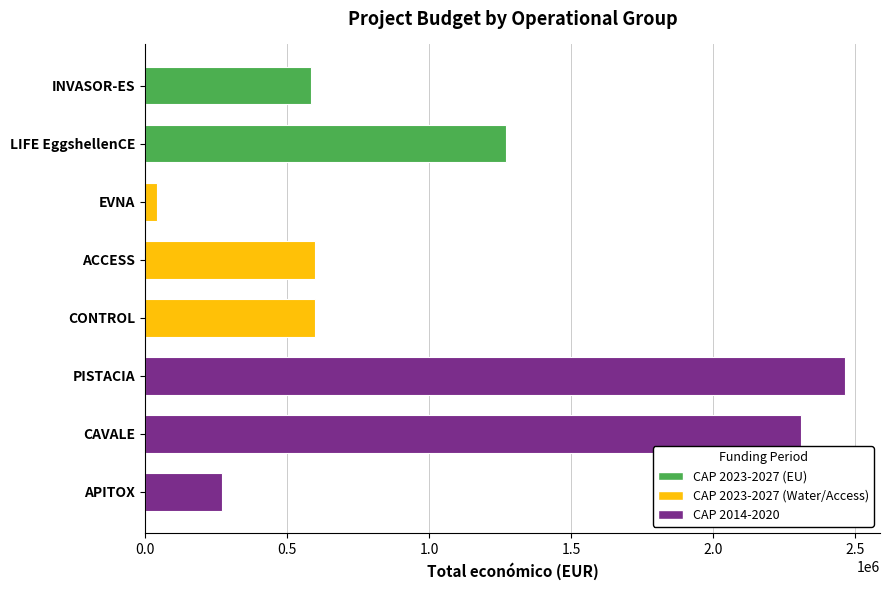

How many data points are less than 599779?

4